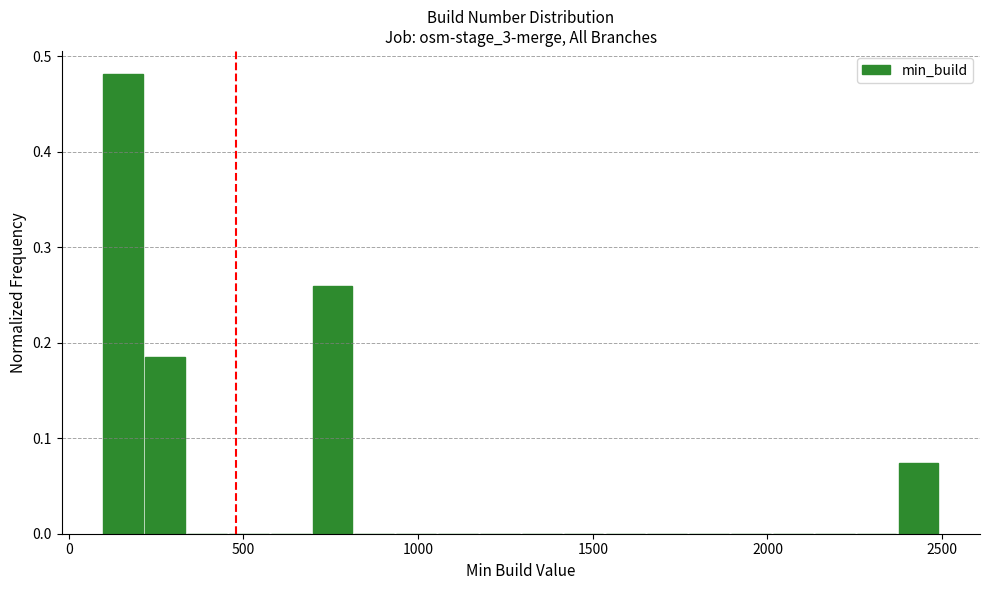

Read against the x-axis, roughly where is the centre of the tallest bar?

150